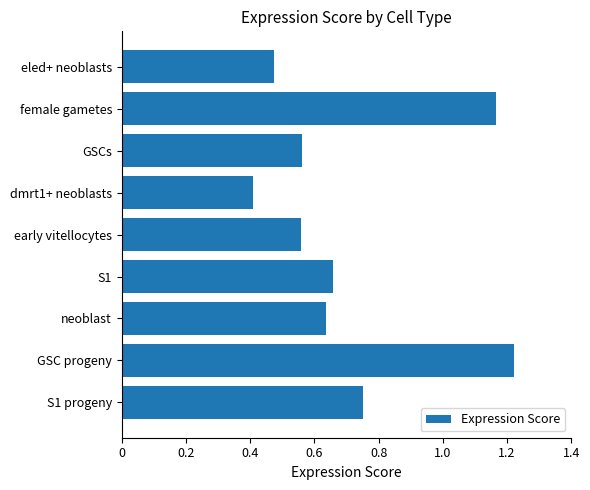

The chart shows a value of 0.4 at dmrt1+ neoblasts. True or false?

True